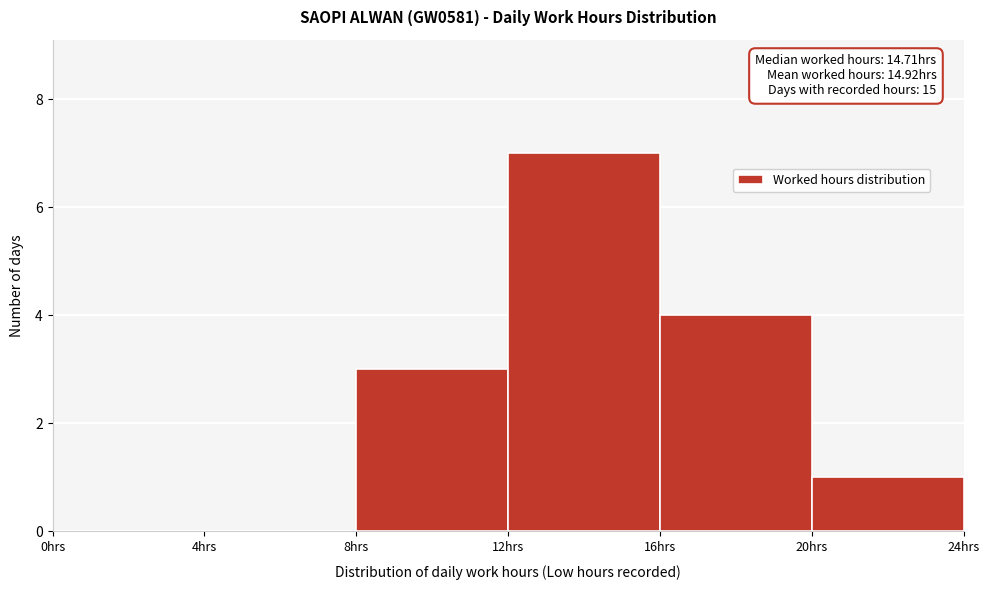

Over which range of the x-axis is the bar tallest?

12 to 16